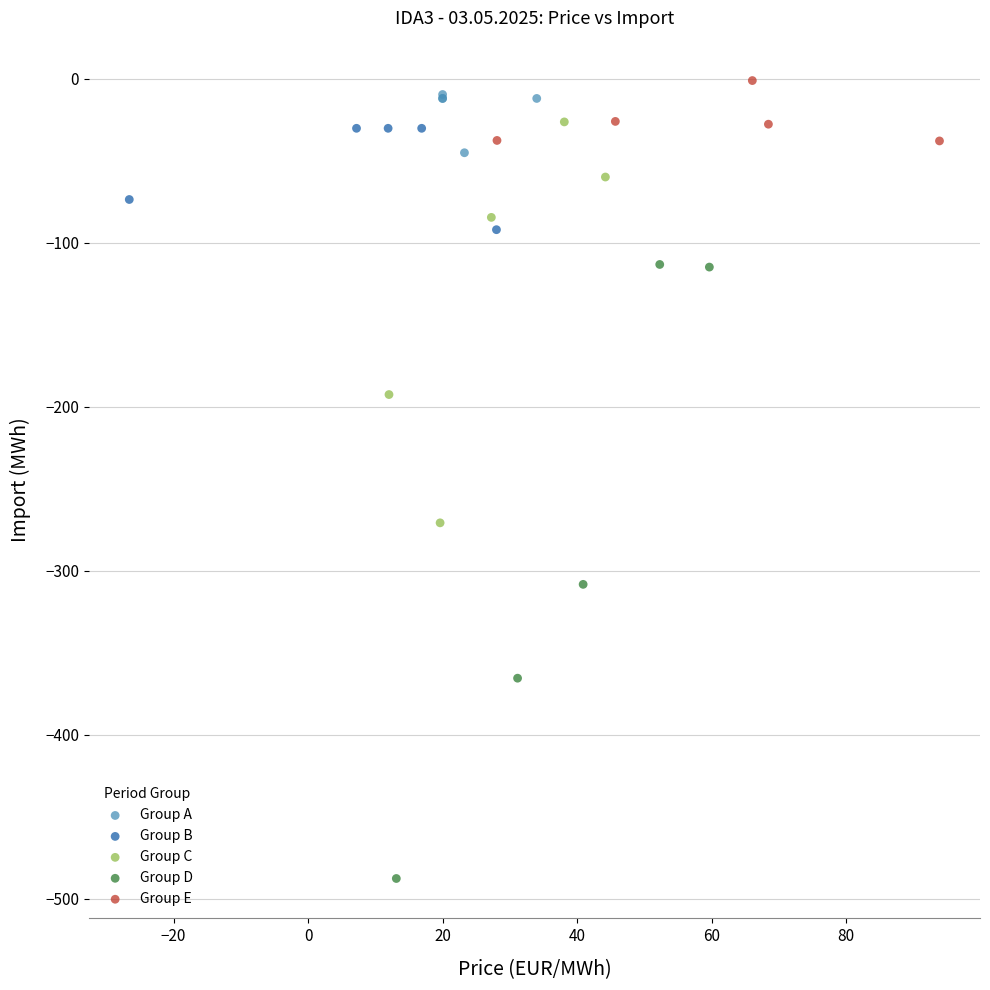

Which series has the widest spread of Y values?

Group D